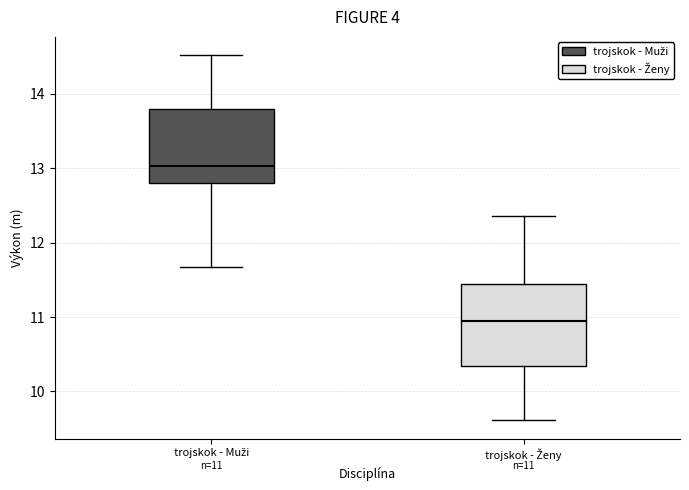

Which box has the lowest median line?

trojskok - Ženy